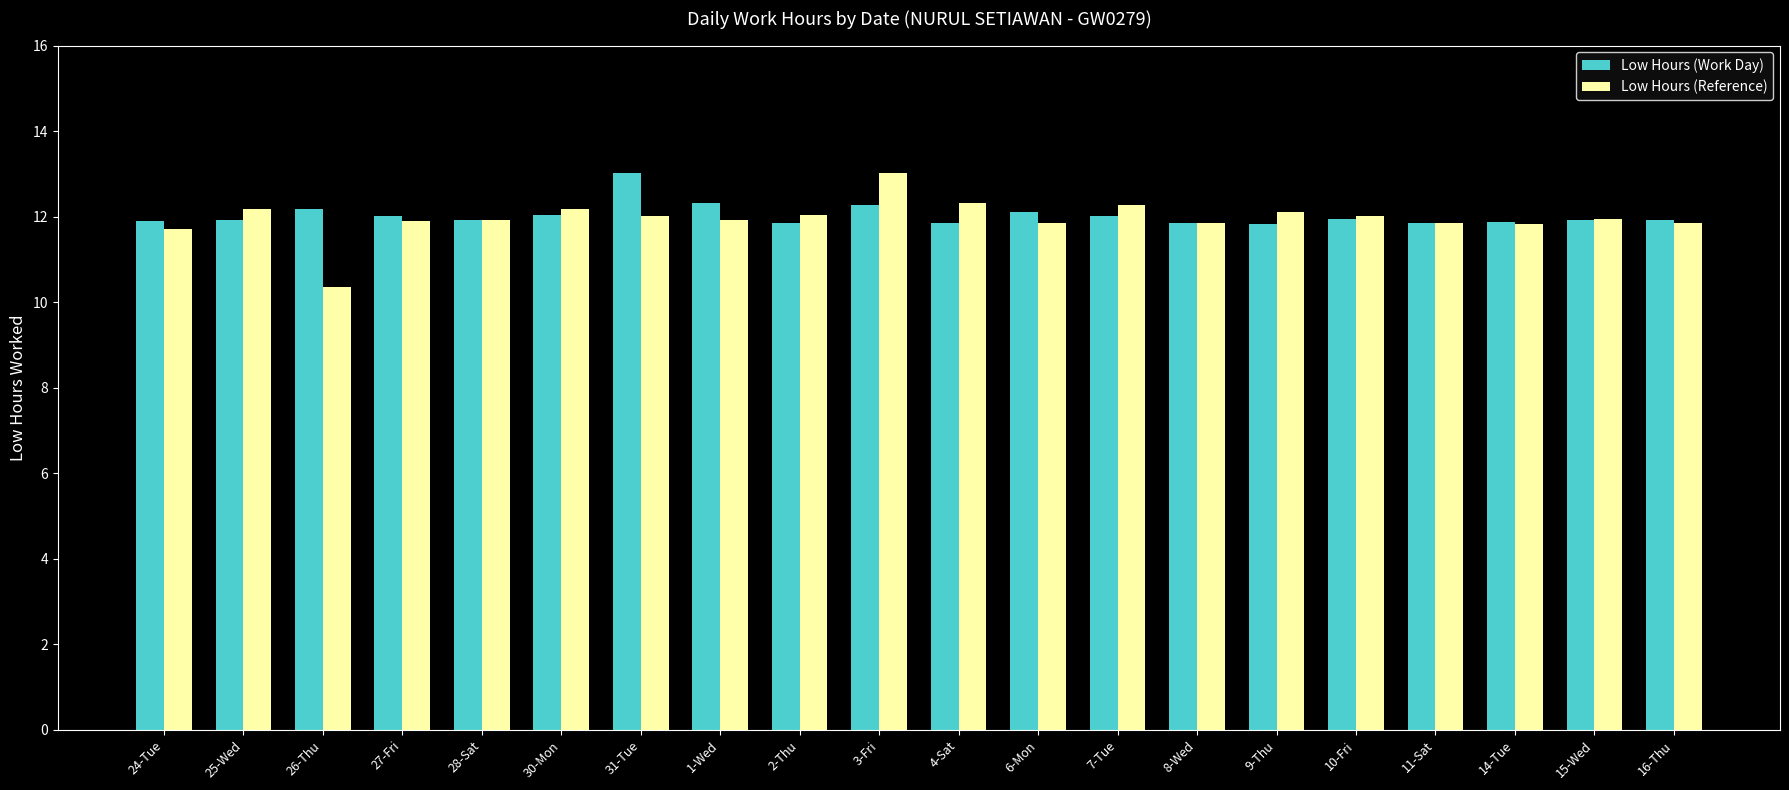

What is the sum of the Low Hours (Reference) values at 10-Fri and 11-Sat?

23.9